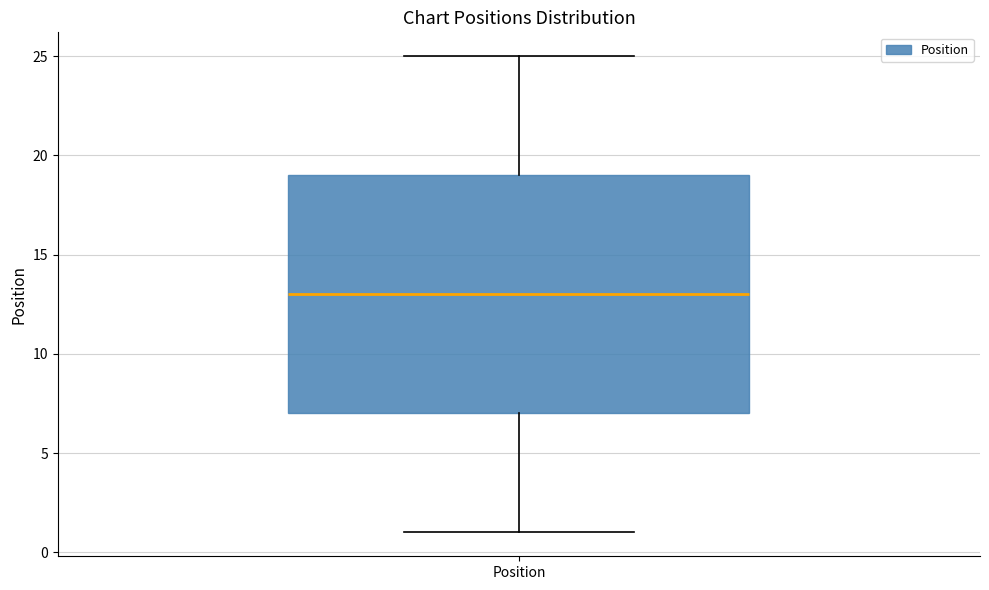

Read this box plot against the y-axis: the position of the median line, the range covered by the box, and the ends of both whiskers. The values are not printed on the chart, so give them approximately, as read against the axis.

median 13, box 7 to 19, whiskers 1 to 25